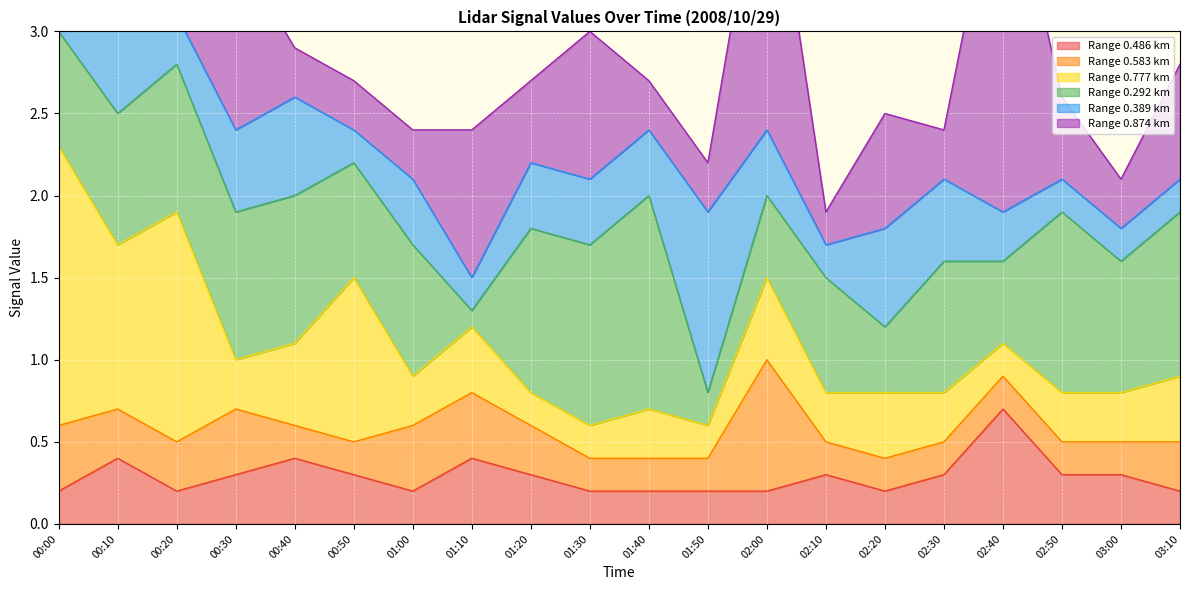

Which label corresponds to the largest value in the chart?

02:40